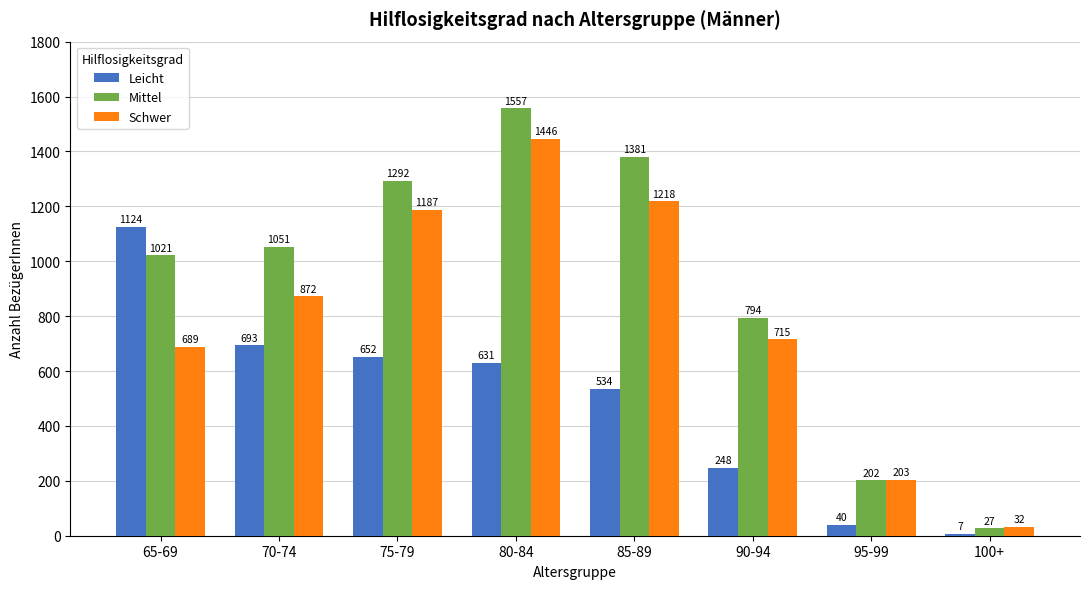

Is the value of Leicht at 70-74 greater than the value of Schwer at 75-79?

No